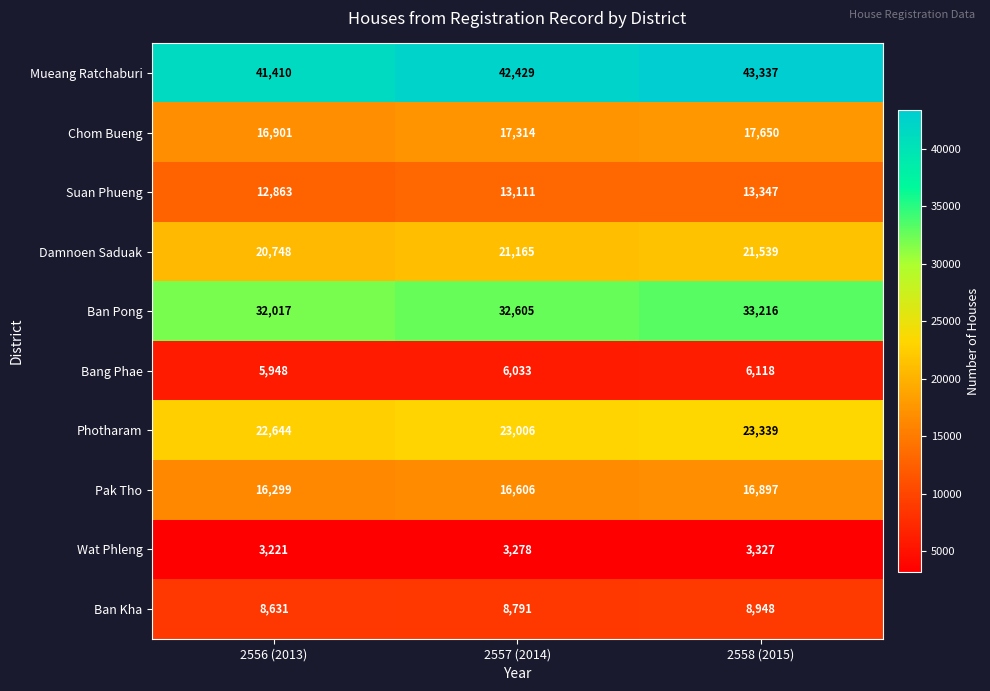

What is the total value across all series at 2558 (2015)?

187718